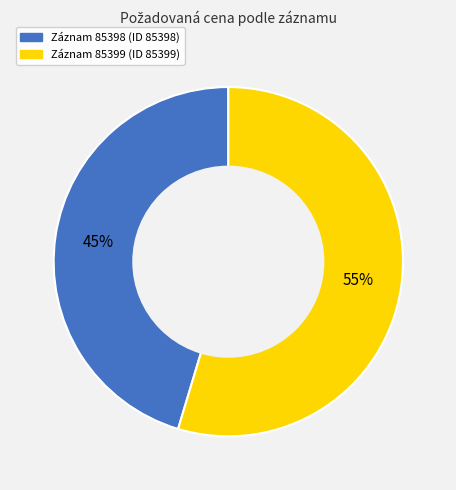

To the nearest percent, what is the average slice percentage?

50%